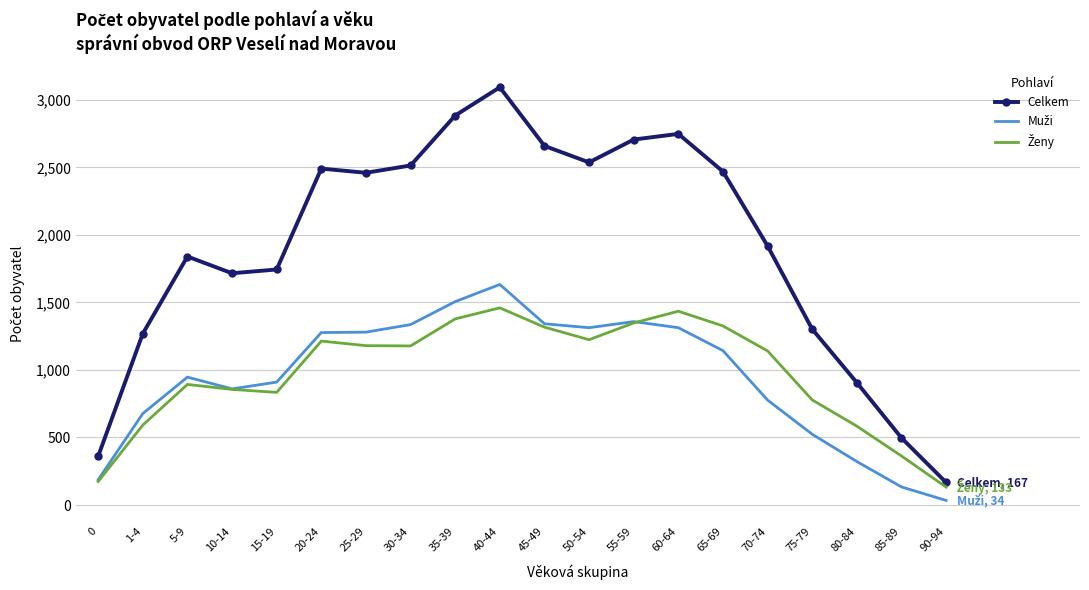

At which category is the sum across all series the highest?

40-44